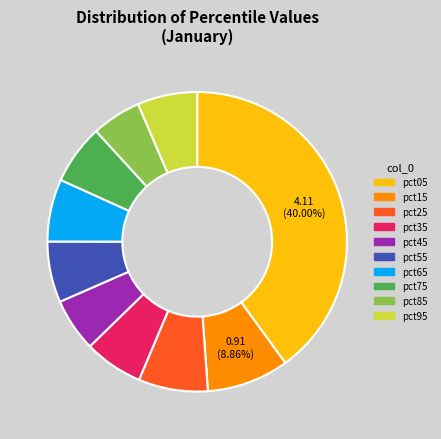

To the nearest percent, what percentage of the pie is pct45?

6%